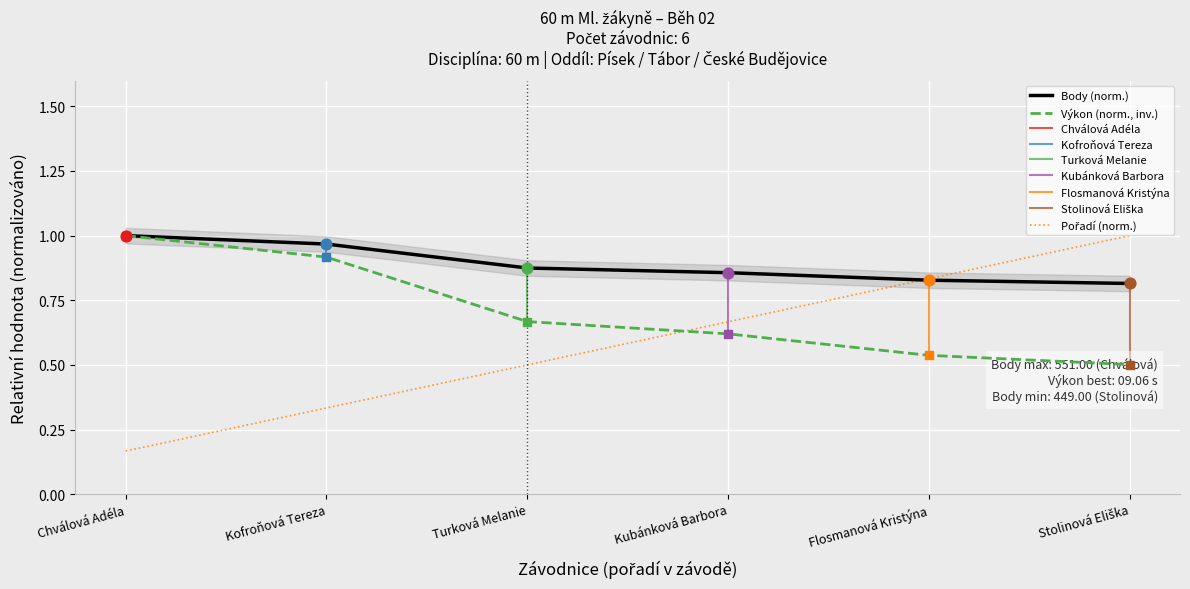

Is the value of Pořadí at Chválová Adéla greater than the value of Body at Flosmanová Kristýna?

No